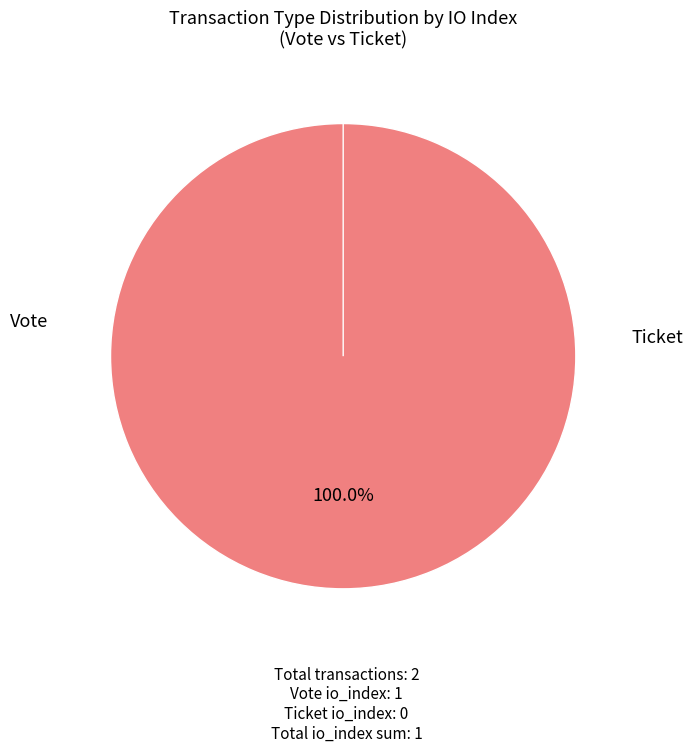

Count the number of slices in the pie.

2